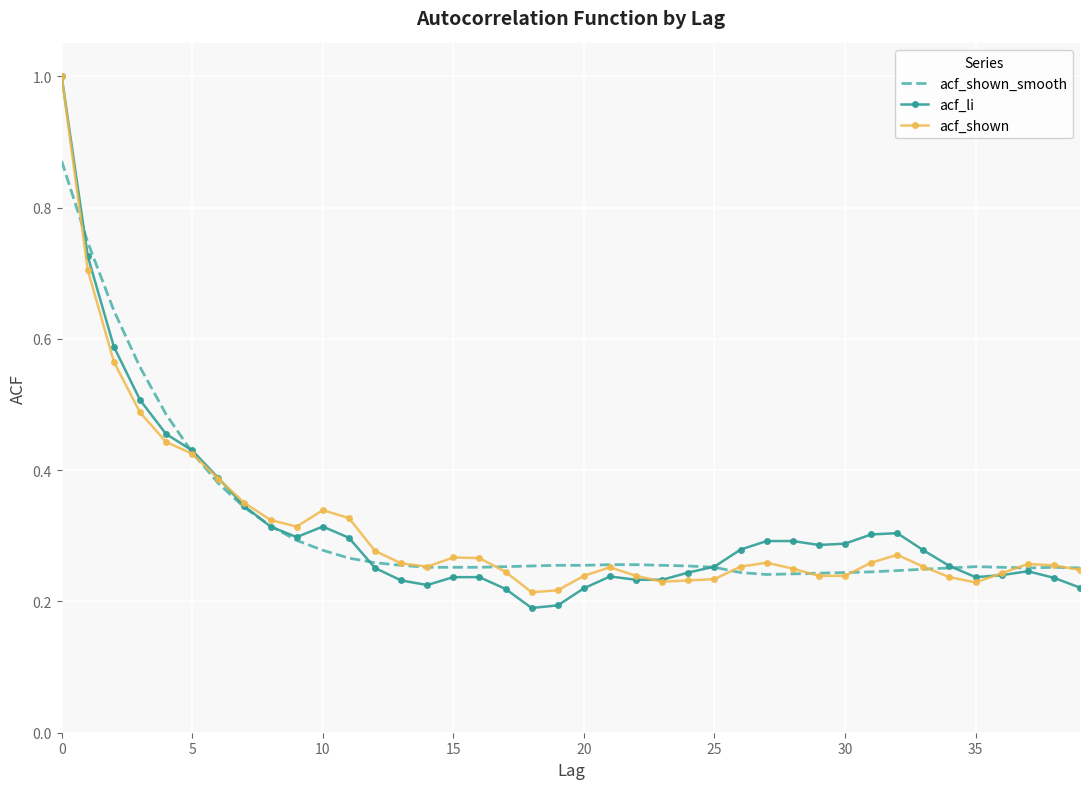

What is the sum of all acf_shown values?

12.6